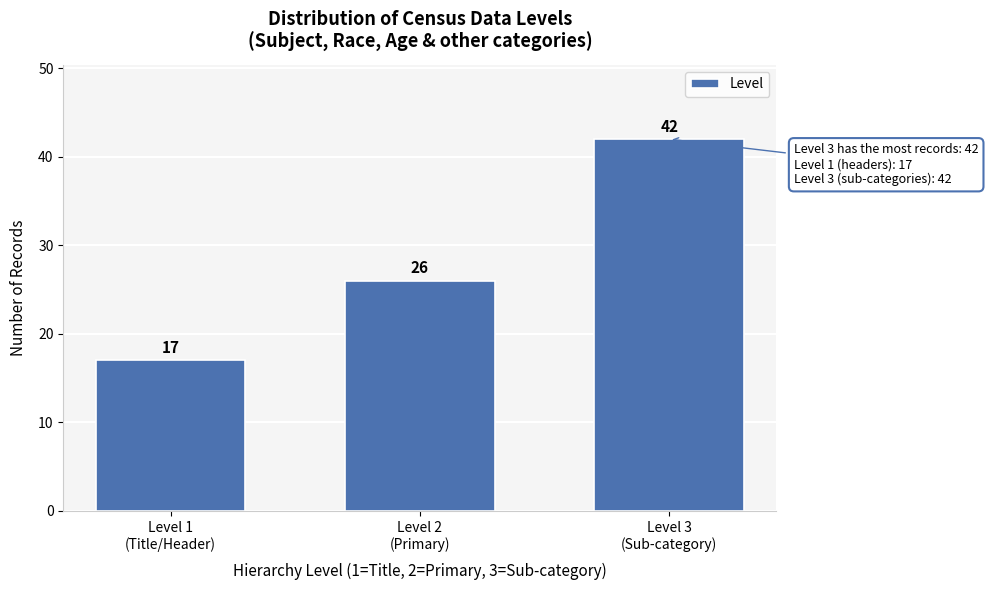

Reading right to left, extract all data points from this chart.

42	26	17